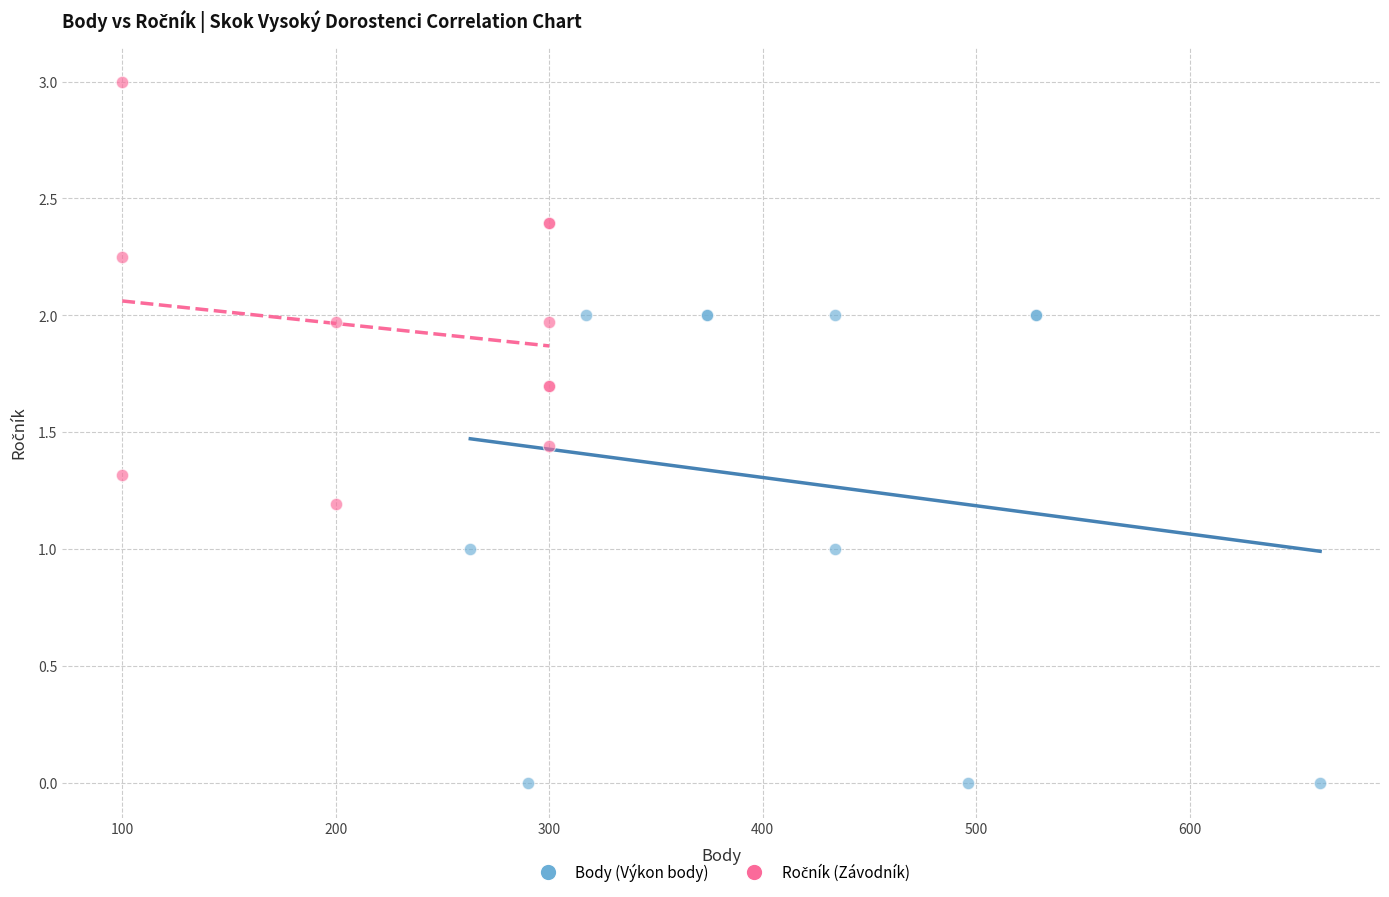

Which series has the widest spread of Y values?

Body (Výkon body)